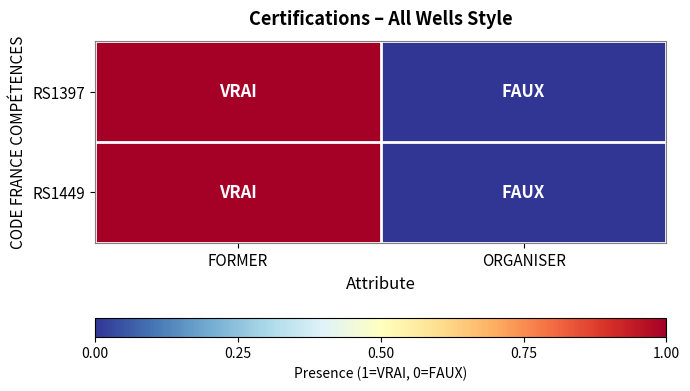

Which series changed the most between FORMER and ORGANISER?

RS1397